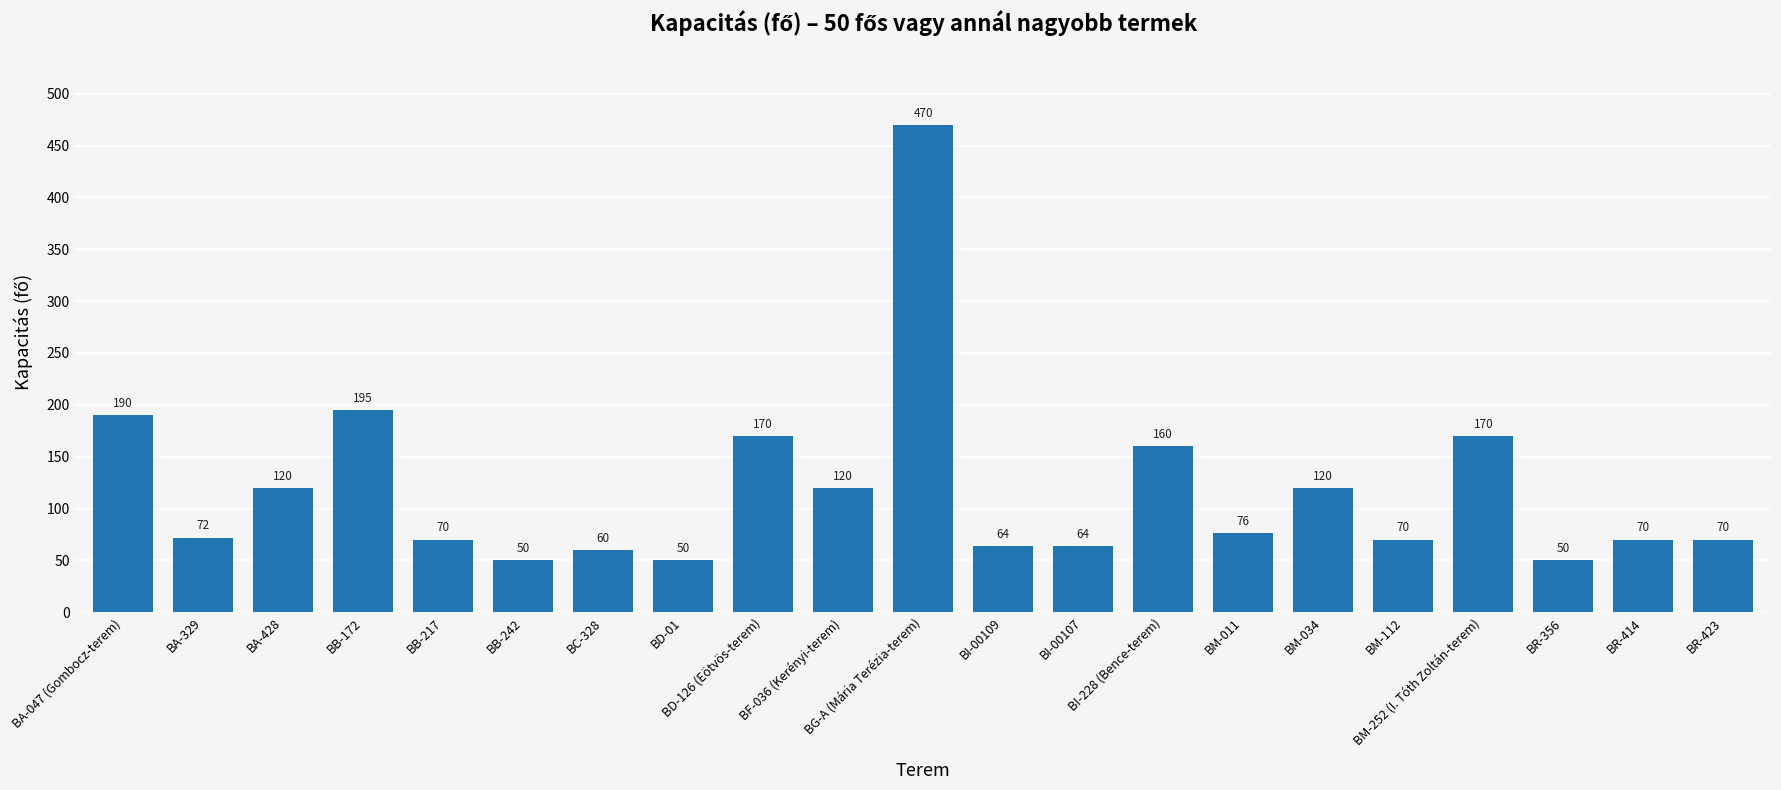

Read the value at BR-414.

70